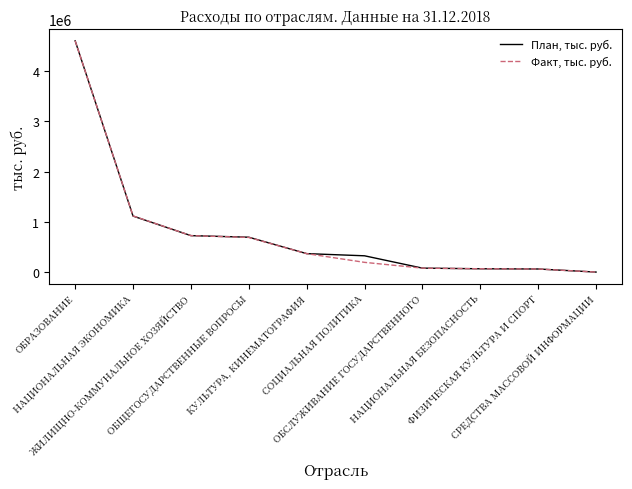

Rank the series by their average value, from highest to lowest.

План, тыс. руб., Факт, тыс. руб.